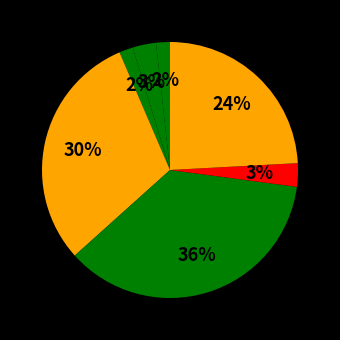

Rank the categories by value from lowest to highest.

ProfesorDeCiencias.com, ProfesoraDeIngles.com, ClubUniversitario.com, ArmazemUniversitario.com, InstitutoUniversitario.com, ProfesorSalomon.com, ColegioUniversitario.com